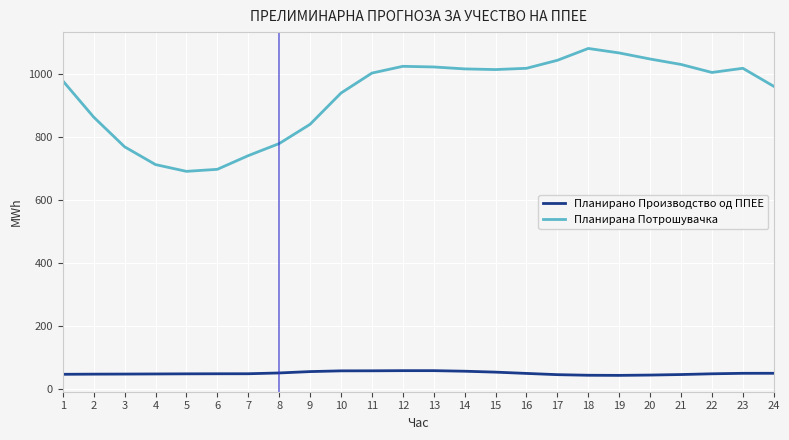

What is the difference between the Планирана Потрошувачка values at 24 and 23?

57.2